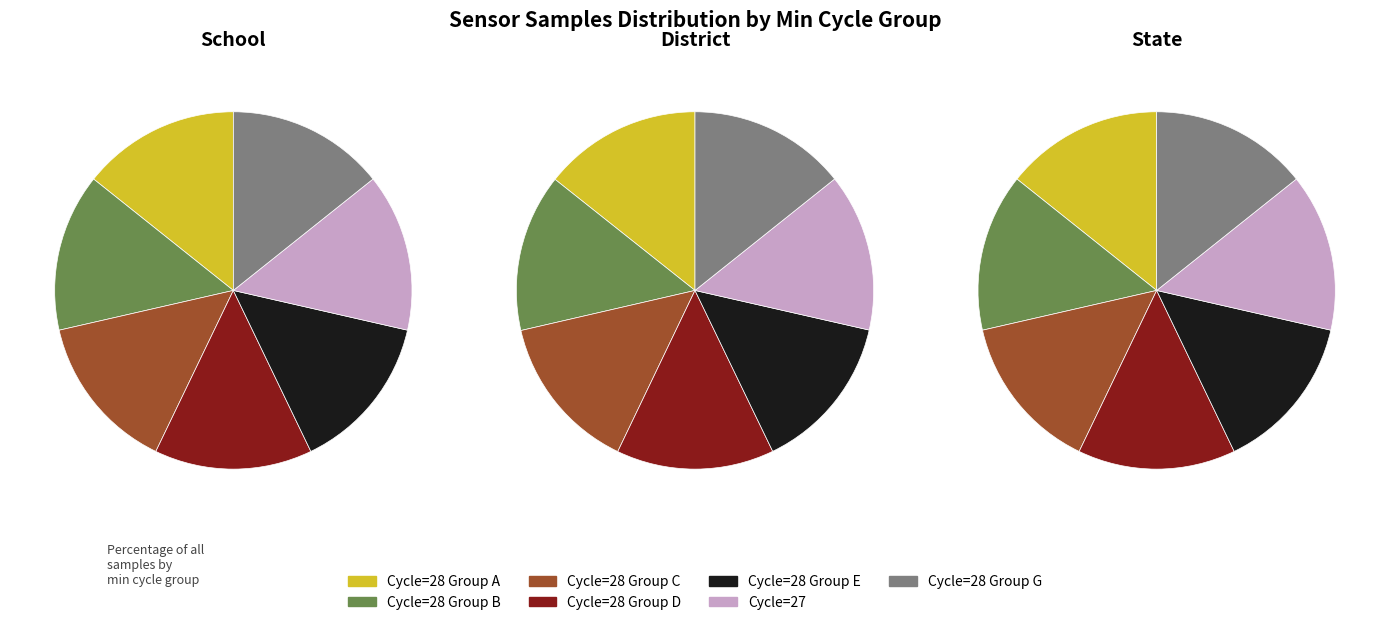

How many slices are in this pie chart?

7